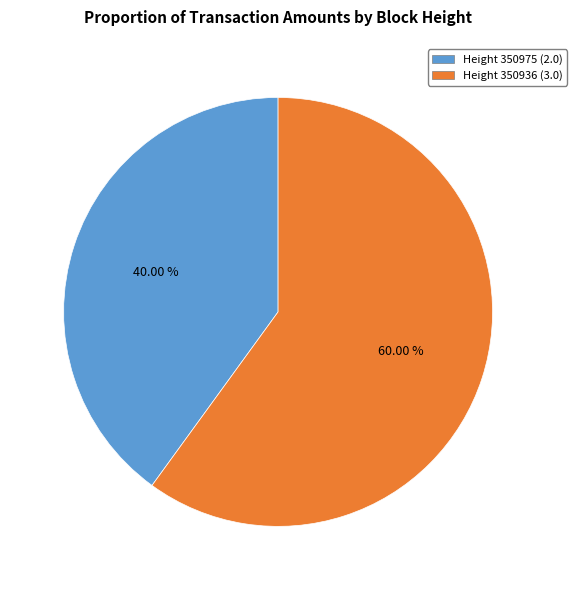

To the nearest percent, what is the average slice percentage?

50%